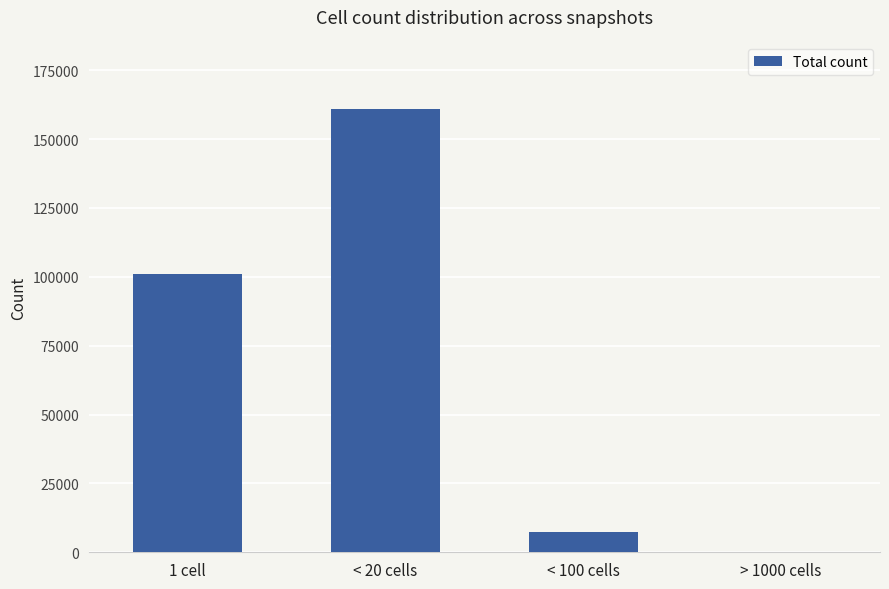

Where is the data nearest to the value 80469?

1 cell